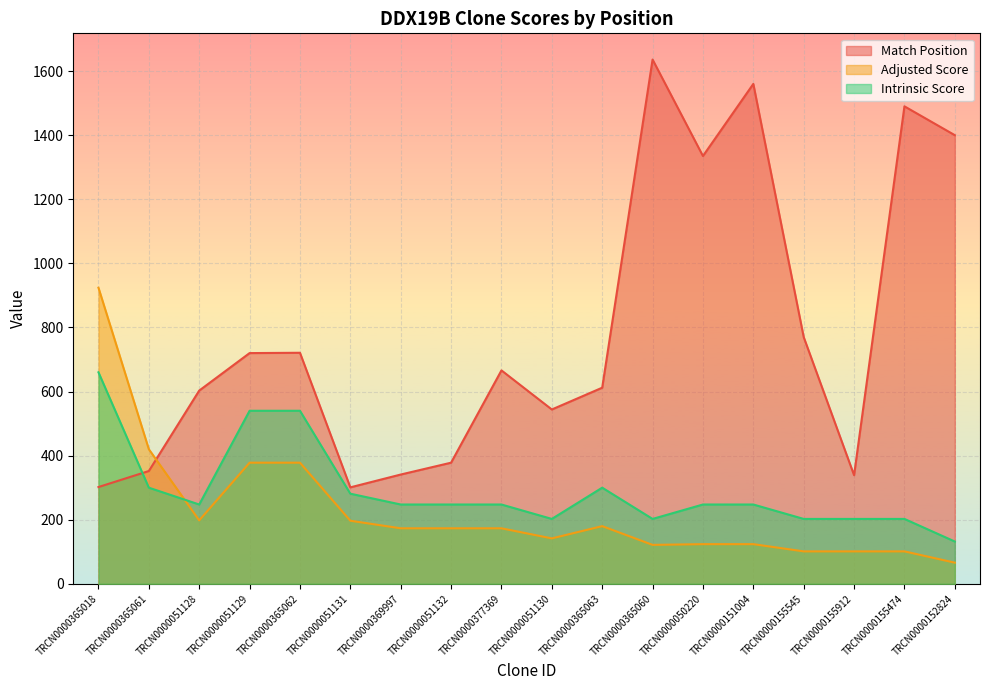

Where does the Intrinsic Score series first go above 247?

TRCN0000365018